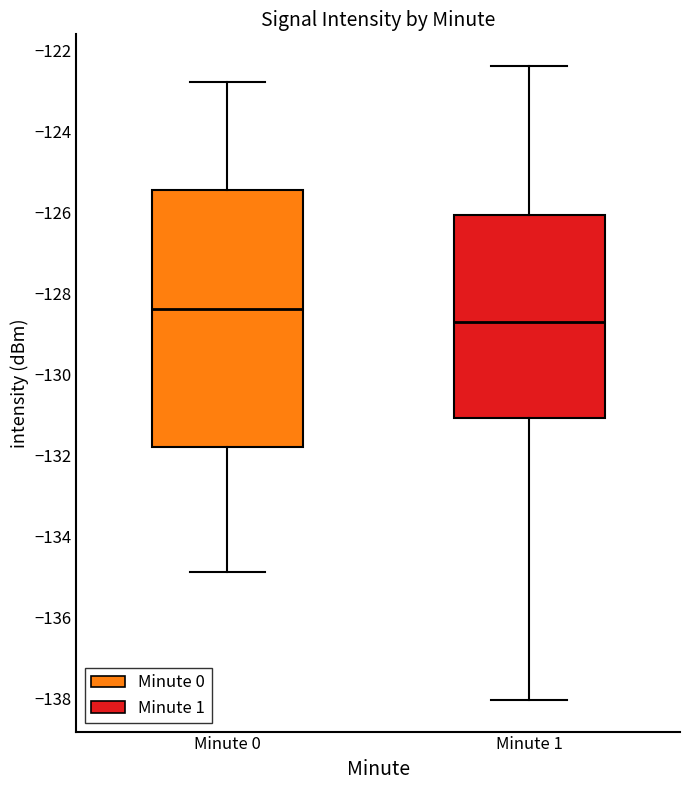

Reading left to right, transcribe this box plot: for each box, give where its median line is, the range the box spans, and where its two whiskers end, as read against the y-axis. The values are not printed on the chart, so give them approximately, as read against the axis.

Minute 0: median -128.4, box -131.8 to -125.4, whiskers -134.8 to -122.8
Minute 1: median -128.6, box -131.0 to -126.0, whiskers -138.0 to -122.4